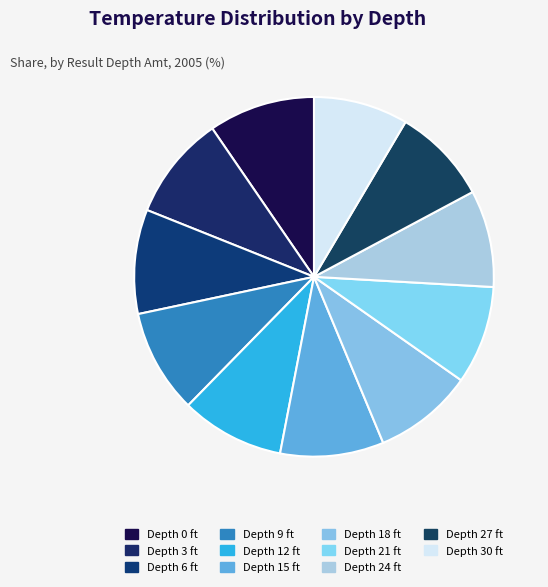

Rank the categories by value from highest to lowest.

0, 3, 6, 9, 12, 15, 18, 21, 24, 27, 30